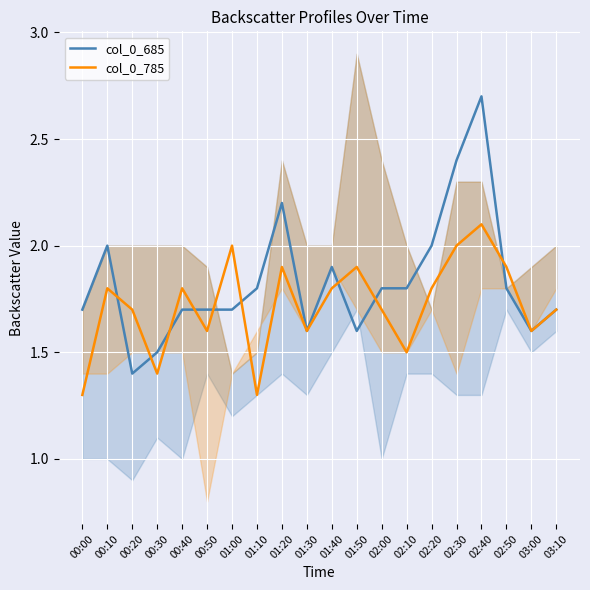

After their last crossing, which series has the higher values: col_0_685 or col_0_785?

col_0_785